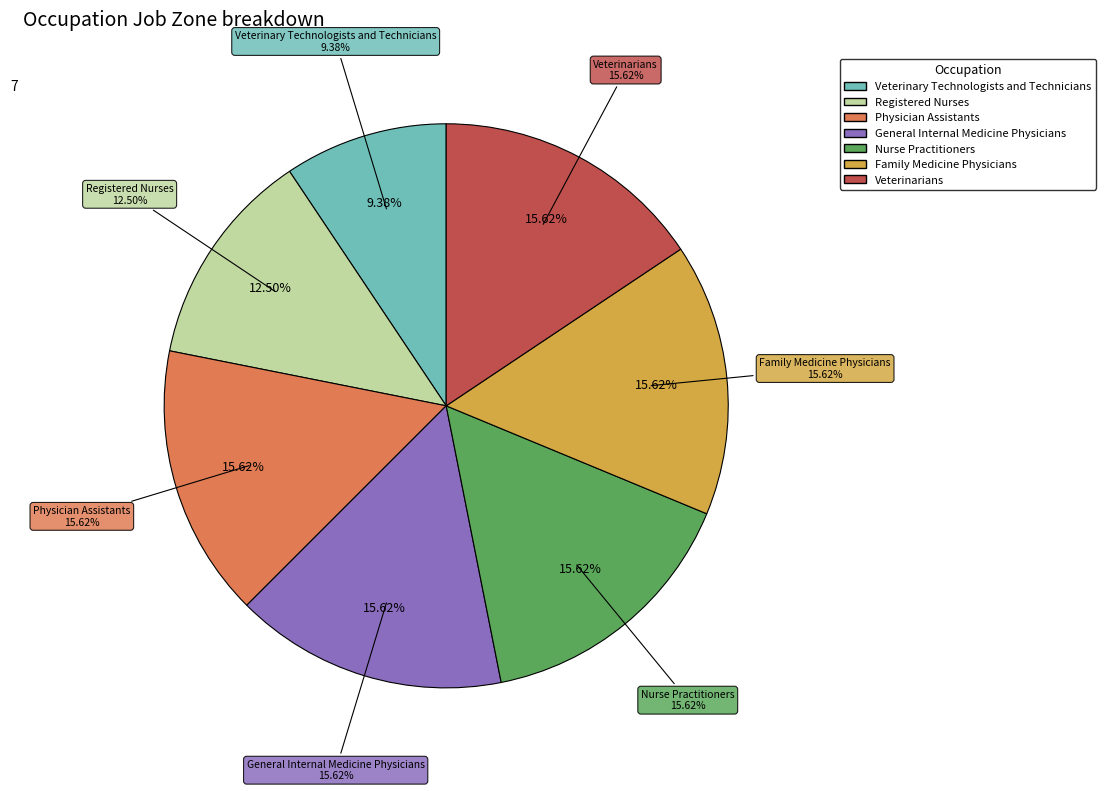

How many segments does this pie chart have?

7